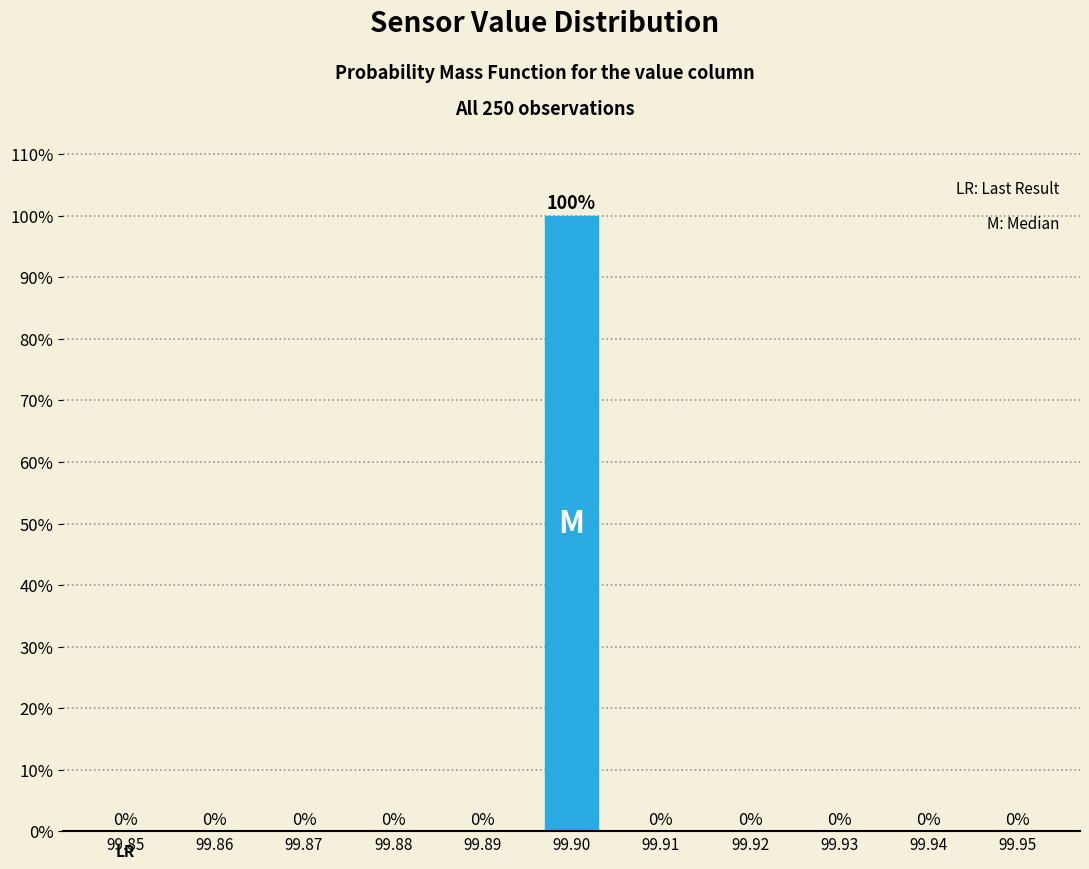

Reading left to right, extract all data points from this chart.

99.85=0	99.86=0	99.87=0	99.88=0	99.89=0	99.90=100	99.91=0	99.92=0	99.93=0	99.94=0	99.95=0